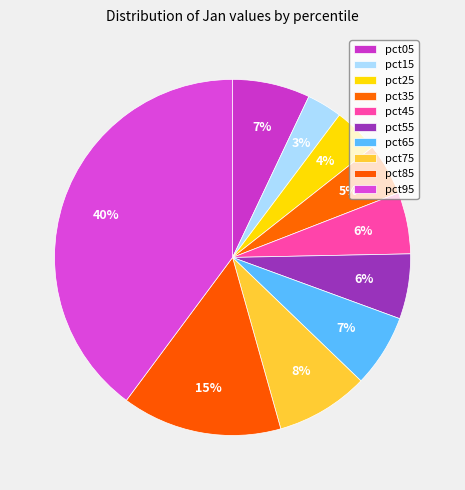

To the nearest percent, what is the combined percentage of pct65 and pct05?

14%